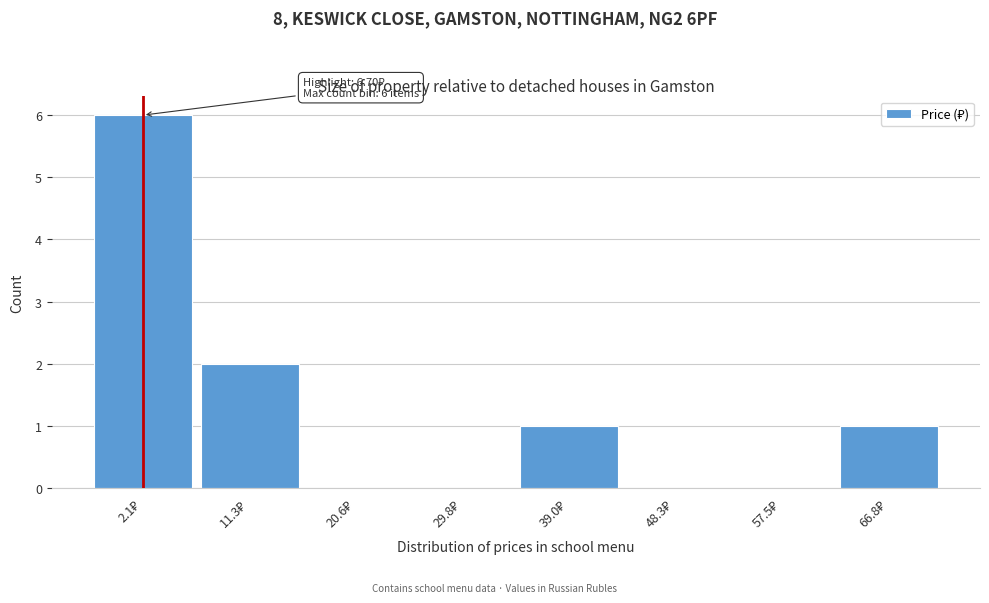

What is the greatest value displayed?

6